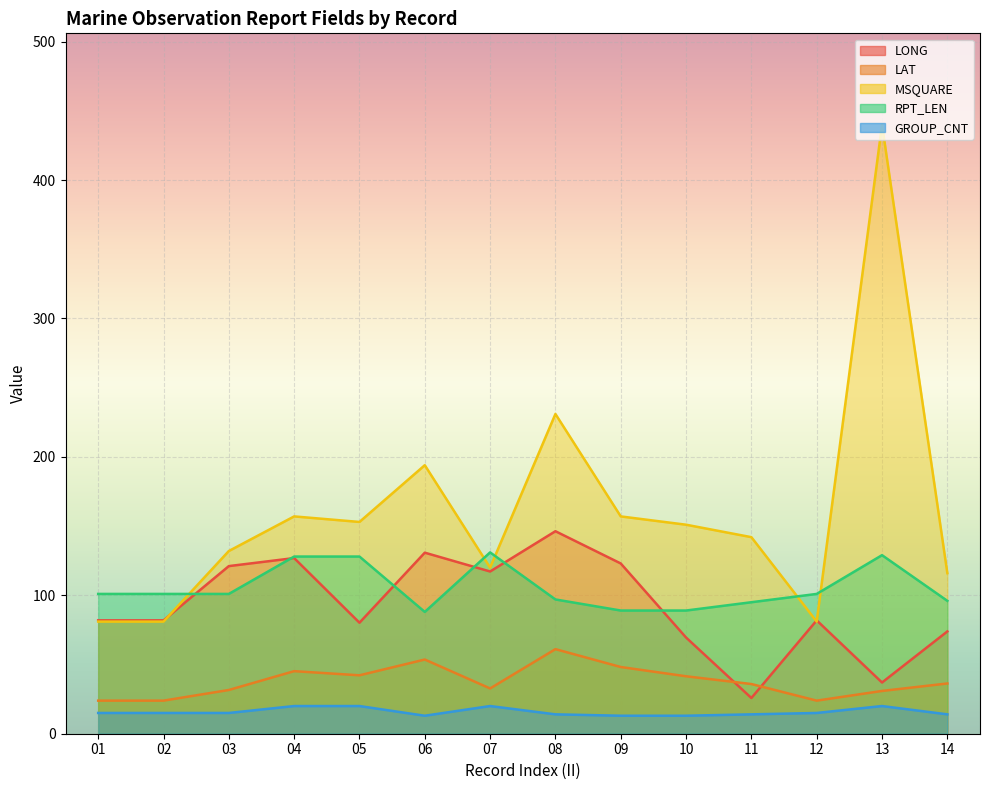

Which has a higher value, 02 or 13?

02